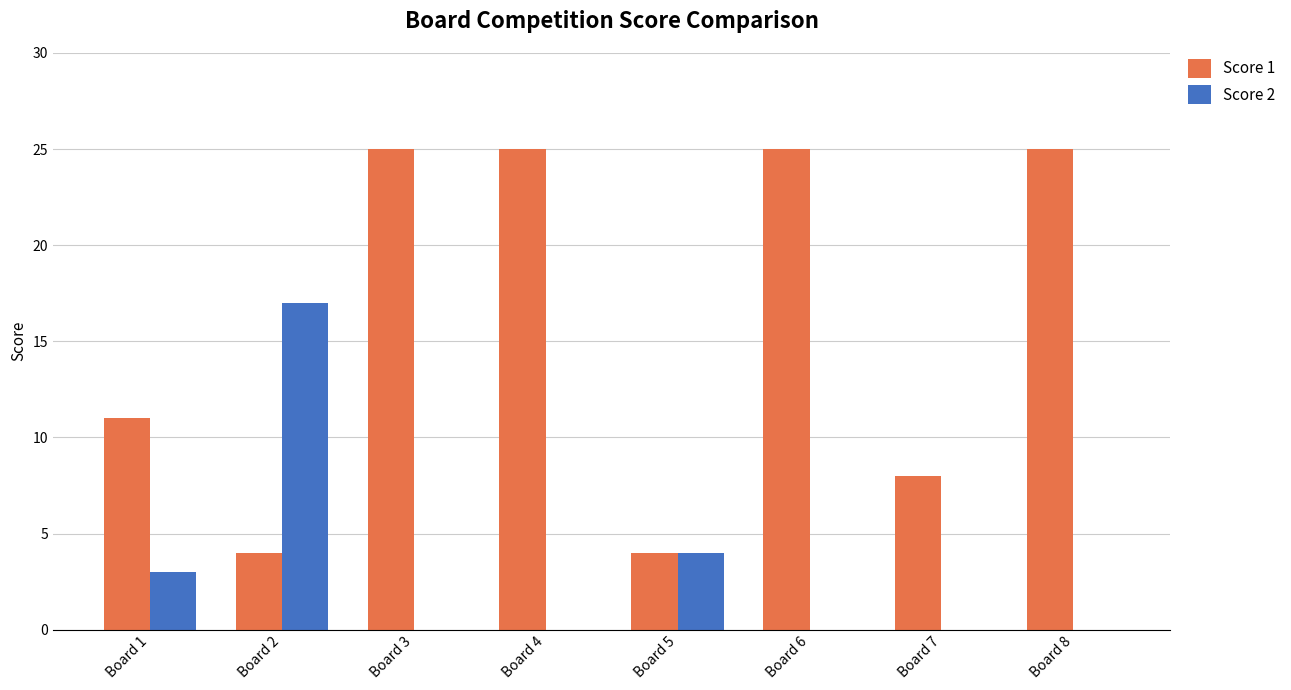

Reading left to right, transcribe all the data shown in this chart.

Score 1: Board 1=11	Board 2=4	Board 3=25	Board 4=25	Board 5=4	Board 6=25	Board 7=8	Board 8=25
Score 2: Board 1=3	Board 2=17	Board 3=0	Board 4=0	Board 5=4	Board 6=0	Board 7=0	Board 8=0